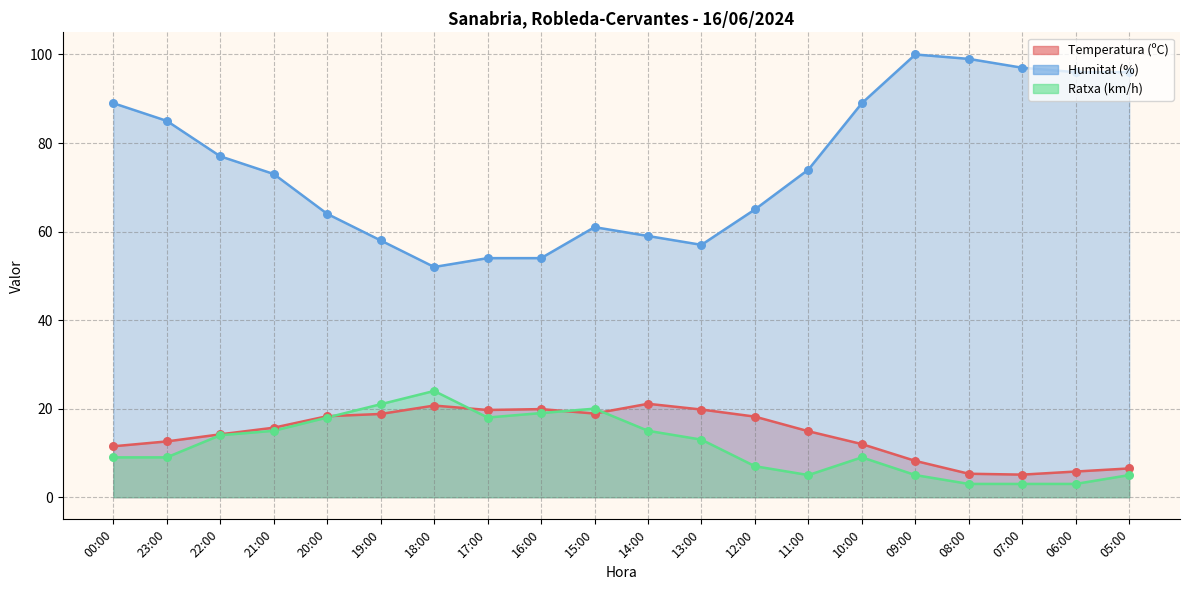

At which category is the sum across all series the highest?

09:00